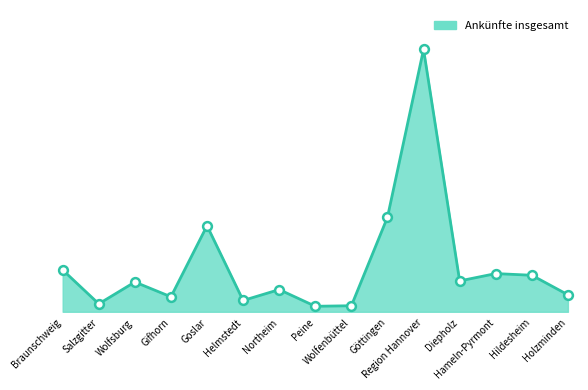

What is the change in value from Wolfsburg to Helmstedt?

-15595